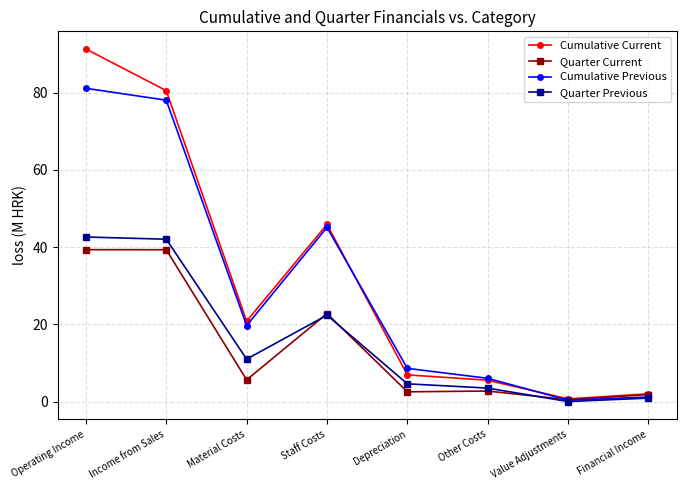

Which series ends up on top after the final intersection of Quarter Current and Cumulative Previous?

Quarter Current